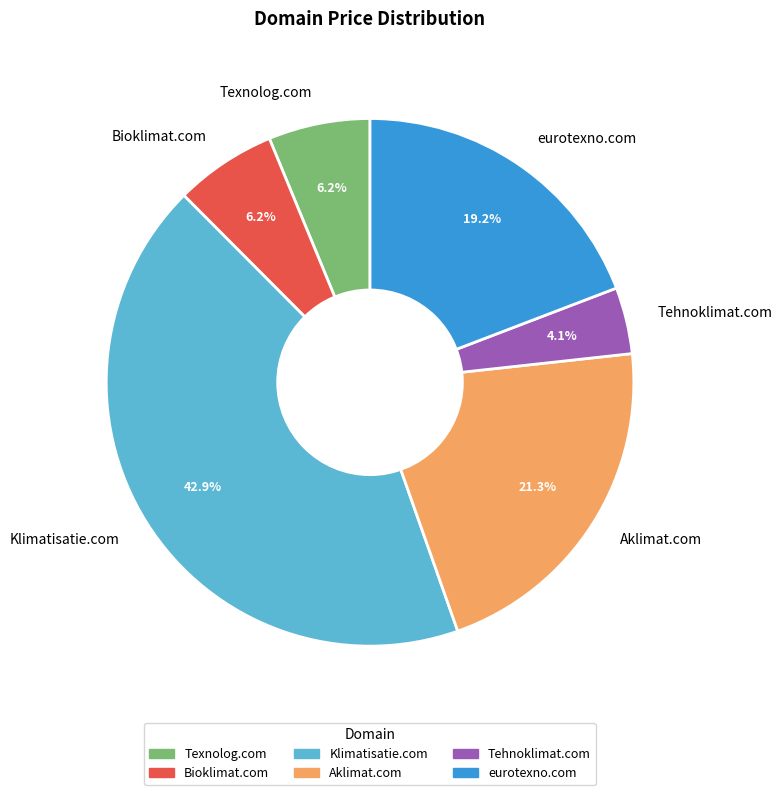

What percentage is the Bioklimat.com slice, to the nearest percent?

6%